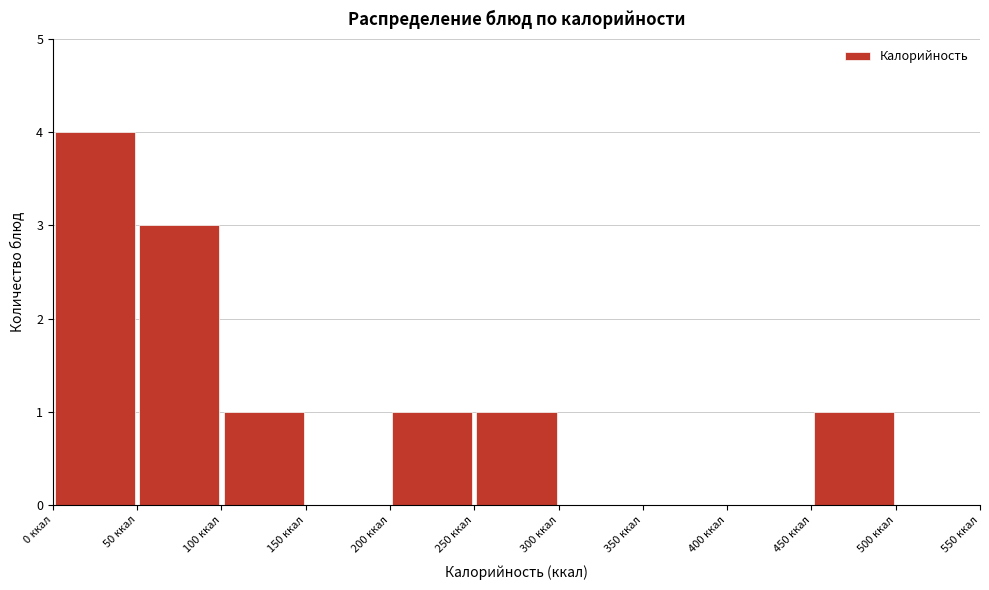

Reading left to right, list every bar in this chart as the range it spans on the x-axis followed by its height. The values are not printed on the chart, so give them approximately, as read against the axis.

0 to 50: 4
50 to 100: 3
100 to 150: 1
150 to 200: 0
200 to 250: 1
250 to 300: 1
300 to 350: 0
350 to 400: 0
400 to 450: 0
450 to 500: 1
500 to 550: 0